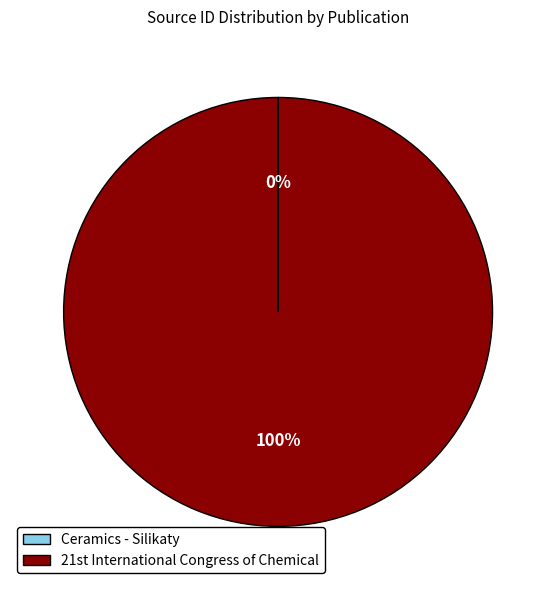

To the nearest percent, what is the difference between the largest and smallest slice percentages?

100%